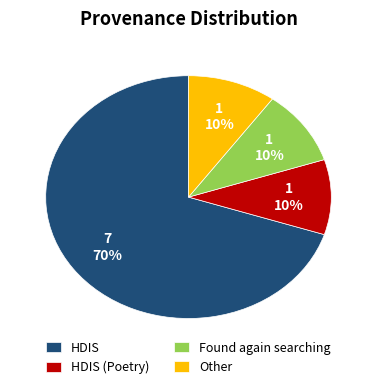

Which slice is the largest?

HDIS